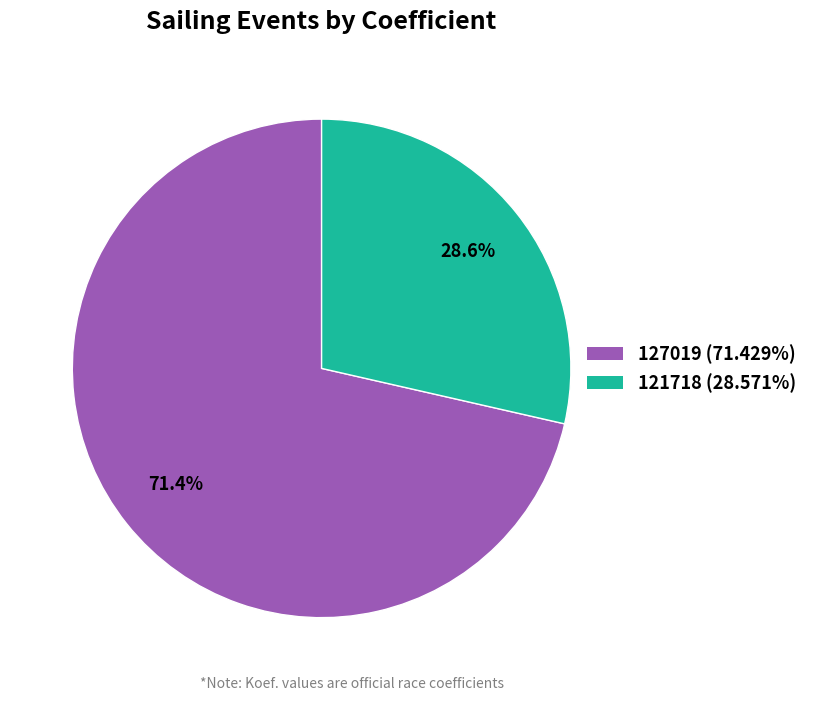

What percentage is NOT represented by 121718?

71.4%